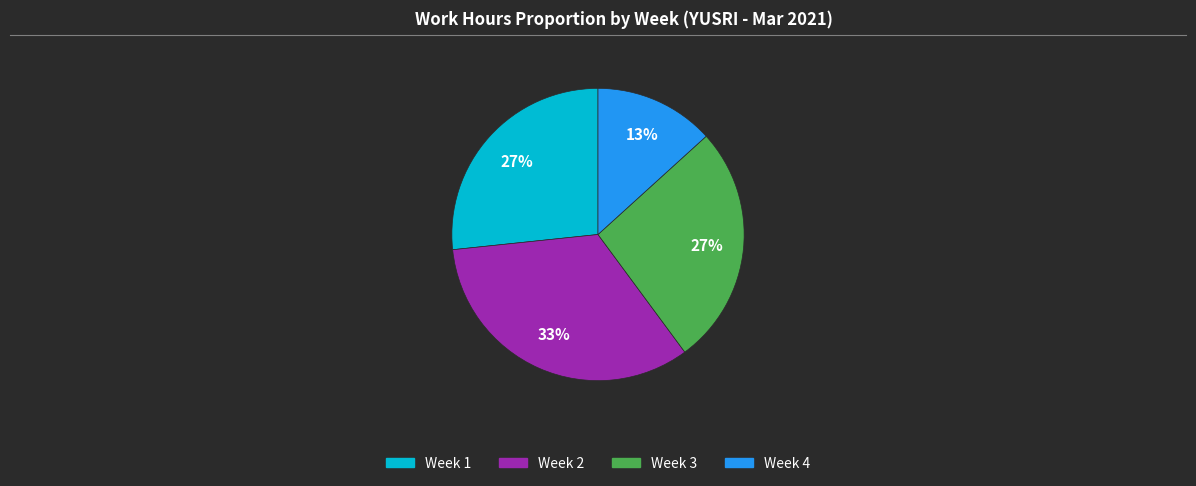

Is there any slice that represents more than half of the pie?

No